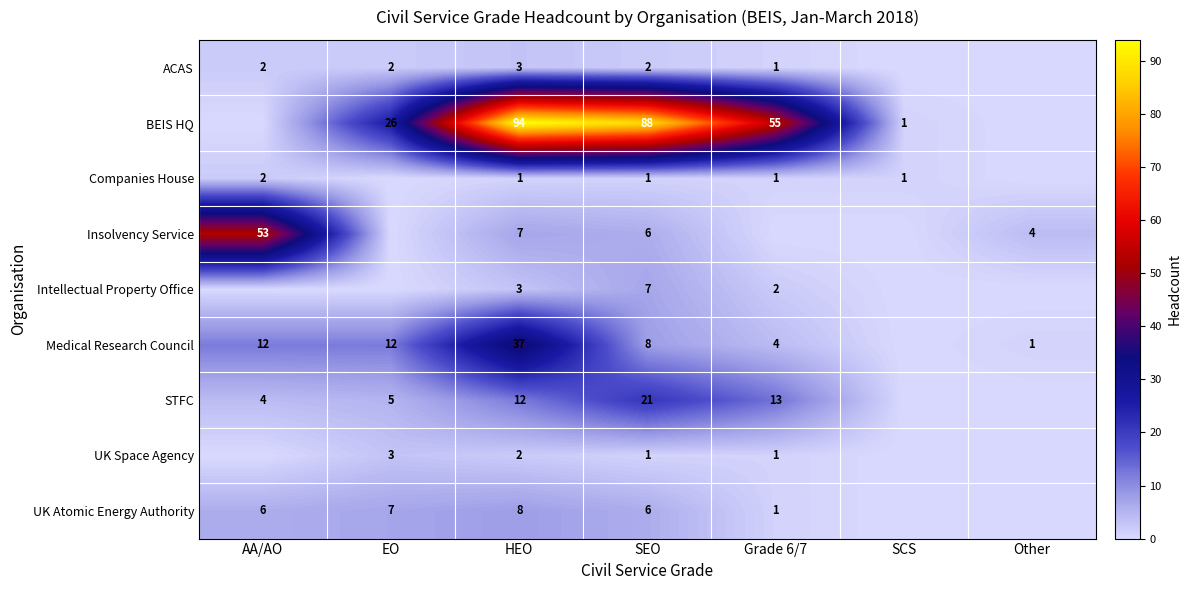

How many distinct data groups are displayed?

9